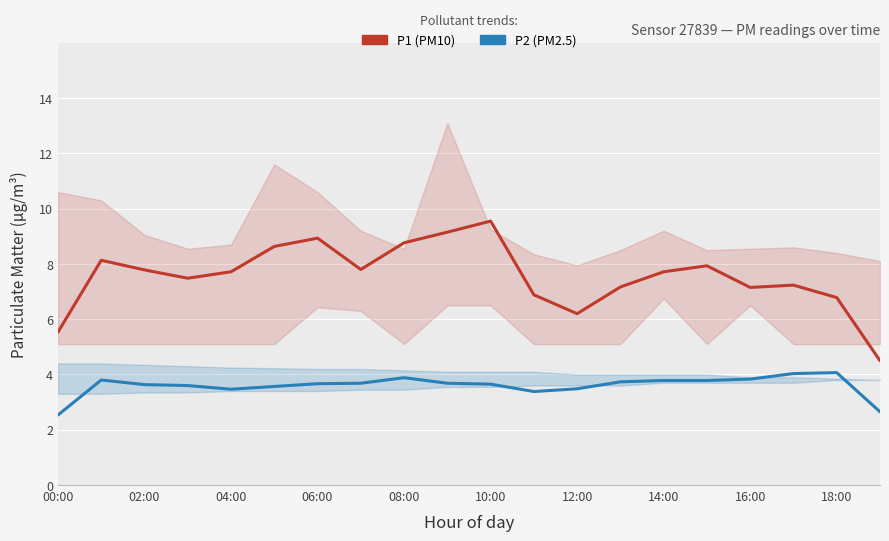

What is the value of the P2 (PM2.5) point at the 8th from the left?

3.7